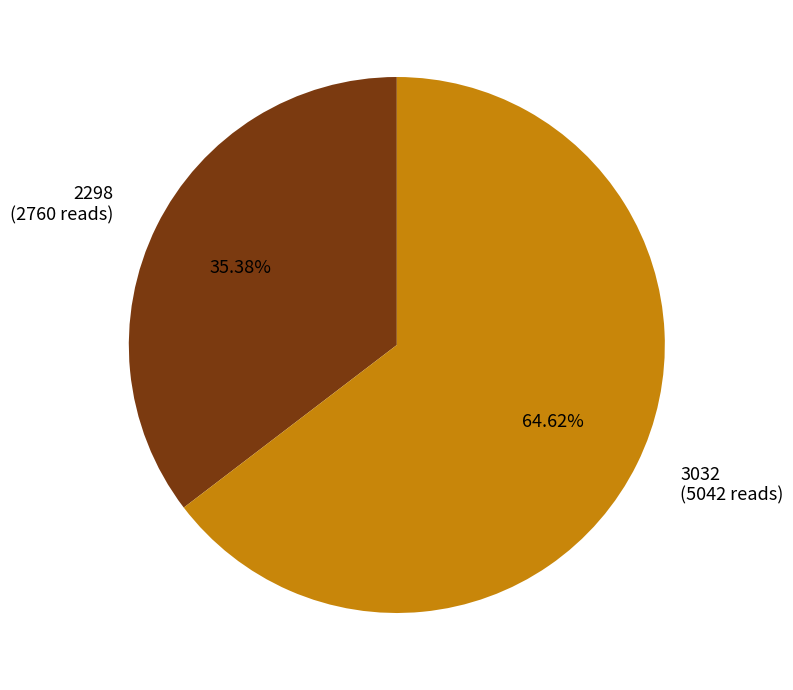

The 2298 slice represents 35% of the pie. True or false?

True